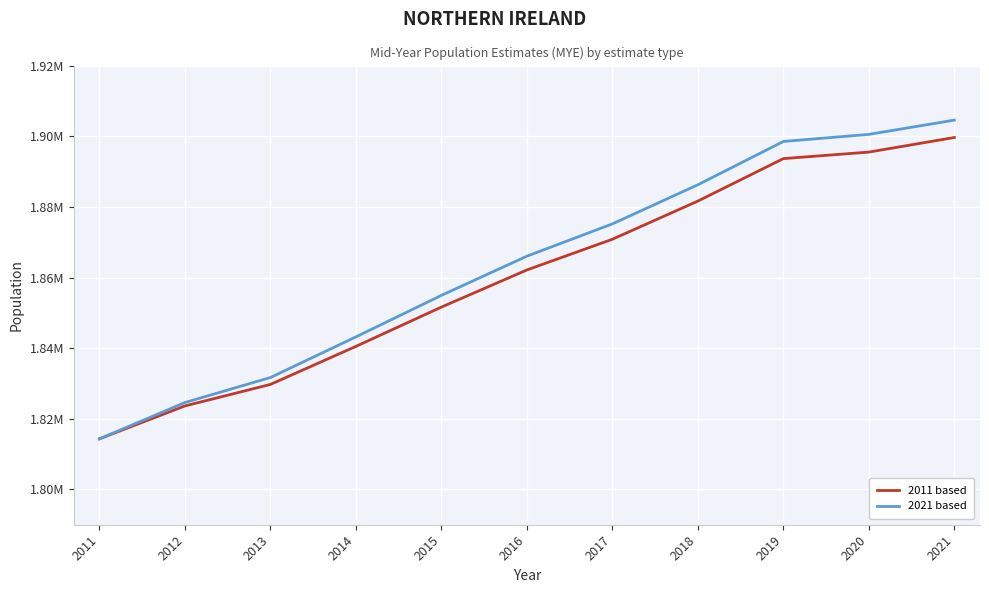

True or false: 2011 based and 2021 based cross at least once.

False